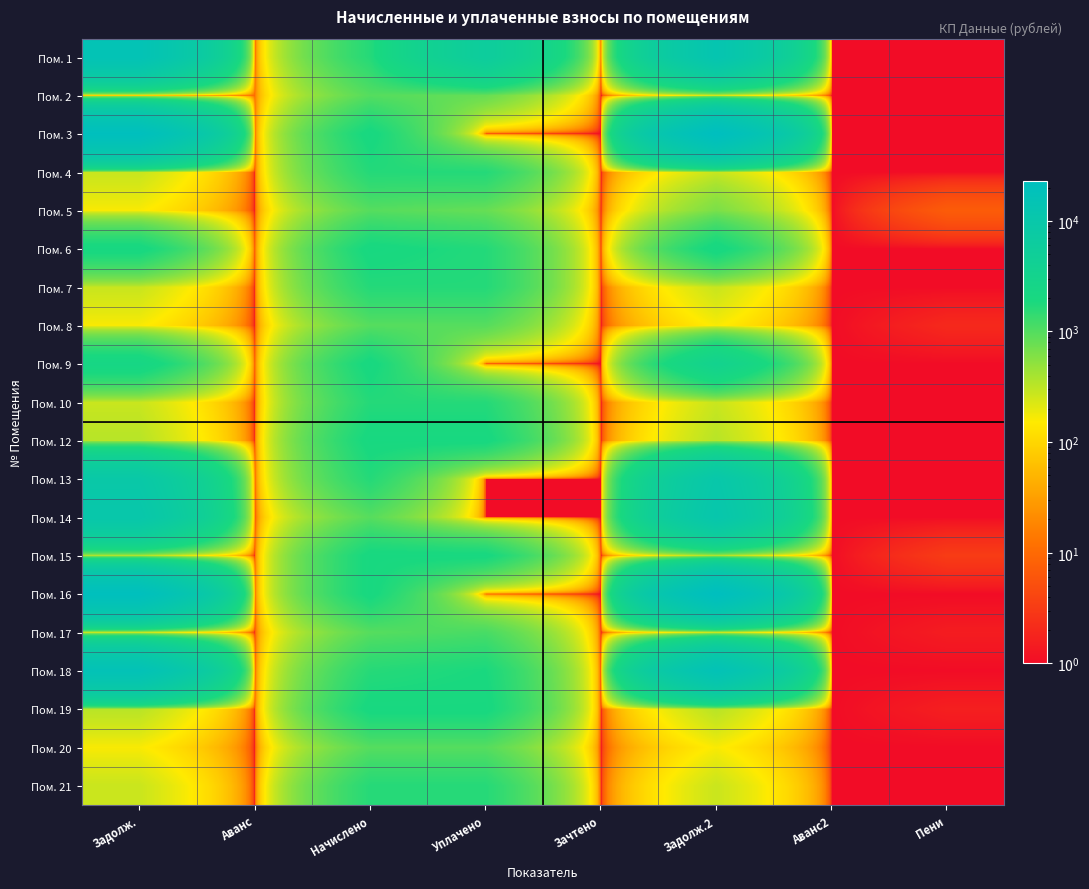

Reading right to left, extract all data points from this chart.

Пом. 1: Пени=1.0	Аванс2=1.0	Задолж.2=12917.7	Зачтено=1.0	Уплачено=6001.0	Начислено=1642.5	Аванс=1.0	Задолж.=15830.4
Пом. 2: Пени=1.0	Аванс2=1.0	Задолж.2=162.7	Зачтено=1.0	Уплачено=801.3	Начислено=971.2	Аванс=10.1	Задолж.=1.0
Пом. 3: Пени=1.0	Аванс2=1.0	Задолж.2=23142.5	Зачтено=1.0	Уплачено=1.0	Начислено=1998.0	Аванс=1.0	Задолж.=21713.6
Пом. 4: Пени=1.0	Аванс2=1.0	Задолж.2=277.3	Зачтено=1.0	Уплачено=1659.0	Начислено=1658.7	Аванс=1.0	Задолж.=277.3
Пом. 5: Пени=7.1	Аванс2=1.0	Задолж.2=645.3	Зачтено=1.0	Уплачено=803.4	Начислено=963.9	Аванс=1.0	Задолж.=161.5
Пом. 6: Пени=1.0	Аванс2=1.0	Задолж.2=2096.9	Зачтено=1.0	Уплачено=1667.8	Начислено=2001.2	Аванс=1.0	Задолж.=2067.2
Пом. 7: Пени=1.0	Аванс2=1.0	Задолж.2=276.9	Зачтено=1.0	Уплачено=1656.5	Начислено=1656.5	Аванс=1.0	Задолж.=276.9
Пом. 8: Пени=2.0	Аванс2=1.0	Задолж.2=160.9	Зачтено=1.0	Уплачено=960.2	Начислено=960.4	Аванс=1.0	Задолж.=161.3
Пом. 9: Пени=1.0	Аванс2=1.0	Задолж.2=3406.6	Зачтено=1.0	Уплачено=1.0	Начислено=1995.5	Аванс=1.0	Задолж.=2358.7
Пом. 10: Пени=1.0	Аванс2=1.0	Задолж.2=276.0	Зачтено=1.0	Уплачено=1650.8	Начислено=1650.8	Аванс=1.0	Задолж.=276.0
Пом. 12: Пени=1.0	Аванс2=1.0	Задолж.2=333.1	Зачтено=1.0	Уплачено=1993.6	Начислено=1993.6	Аванс=1.0	Задолж.=333.1
Пом. 13: Пени=1.0	Аванс2=1.0	Задолж.2=10045.3	Зачтено=1.0	Уплачено=1.0	Начислено=1654.6	Аванс=1.0	Задолж.=9025.8
Пом. 14: Пени=1.0	Аванс2=1.0	Задолж.2=11055.8	Зачтено=1.0	Уплачено=1.0	Начислено=955.0	Аванс=1.0	Задолж.=10373.2
Пом. 15: Пени=3.2	Аванс2=1.0	Задолж.2=331.0	Зачтено=1.0	Уплачено=1981.2	Начислено=1981.2	Аванс=1.0	Задолж.=331.3
Пом. 16: Пени=1.0	Аванс2=1.0	Задолж.2=22998.5	Зачтено=1.0	Уплачено=1.0	Начислено=1985.6	Аванс=1.0	Задолж.=21578.5
Пом. 17: Пени=1.5	Аванс2=1.0	Задолж.2=159.9	Зачтено=1.0	Уплачено=1118.1	Начислено=958.5	Аванс=1.0	Задолж.=160.9
Пом. 18: Пени=1.0	Аванс2=1.0	Задолж.2=16379.1	Зачтено=1.0	Уплачено=1851.0	Начислено=1622.8	Аванс=1.0	Задолж.=16610.4
Пом. 19: Пени=1.6	Аванс2=1.0	Задолж.2=329.8	Зачтено=1.0	Уплачено=1974.7	Начислено=1974.5	Аванс=1.0	Задолж.=329.4
Пом. 20: Пени=1.0	Аванс2=1.0	Задолж.2=161.4	Зачтено=1.0	Уплачено=963.6	Начислено=963.6	Аванс=1.0	Задолж.=161.3
Пом. 21: Пени=1.0	Аванс2=1.0	Задолж.2=272.4	Зачтено=1.0	Уплачено=1629.2	Начислено=1629.2	Аванс=1.0	Задолж.=272.4